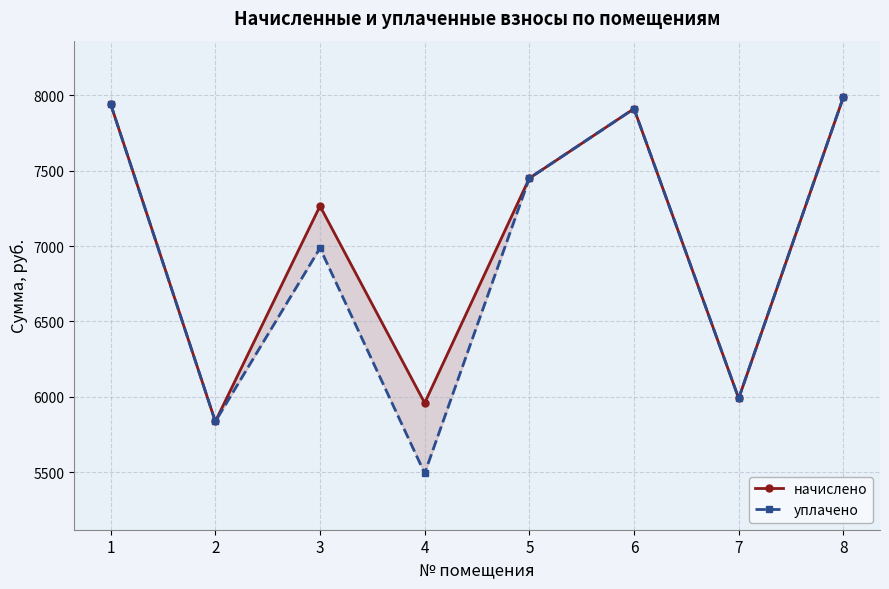

Reading left to right, extract all data points from this chart.

начислено: 7941.1	5836.8	7265.3	5959.7	7449.6	7910.4	5990.4	7987.3
уплачено: 7941.1	5836.8	6986.2	5493.4	7449.6	7910.4	5990.4	7987.3